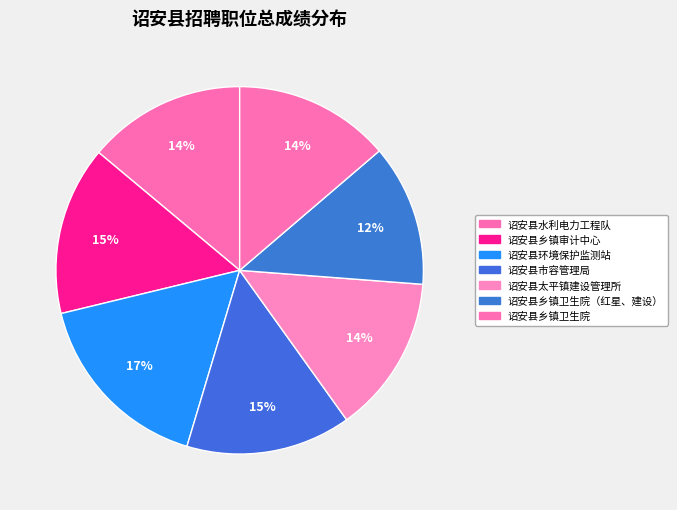

How many segments does this pie chart have?

7